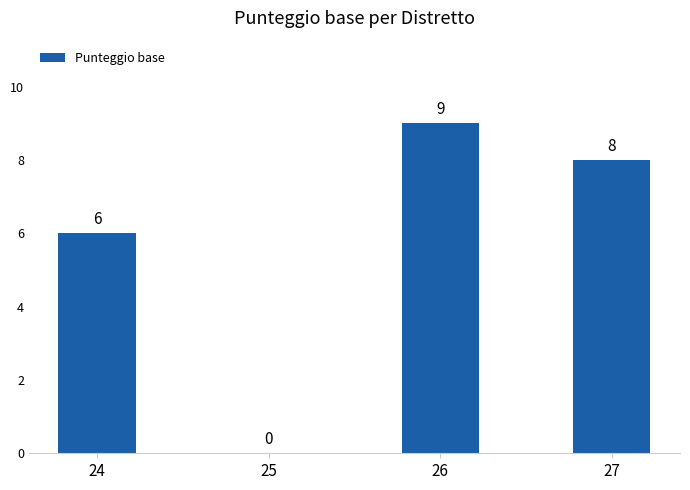

What is the sum of the values at 25 and 24?

6